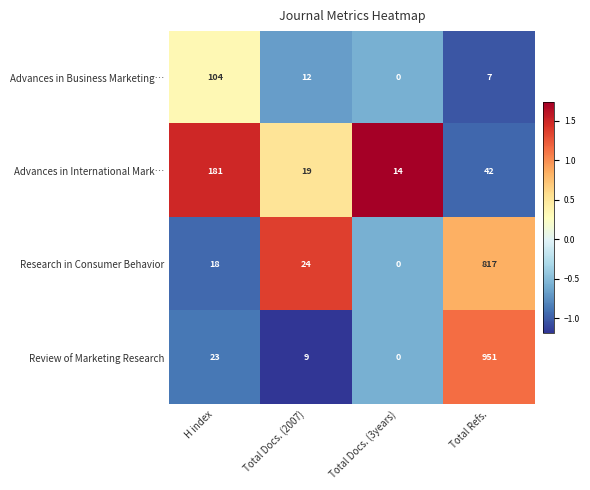

What is the difference between the highest and lowest values at H index?

163